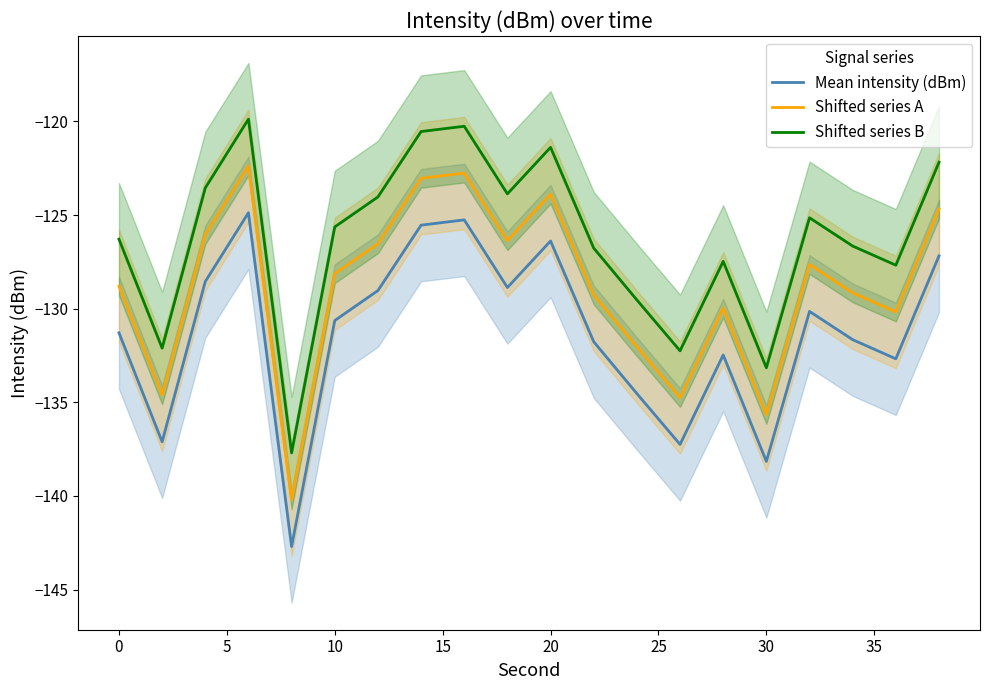

Rank the series by their maximum value, from lowest to highest.

Mean intensity (dBm), Shifted series A, Shifted series B